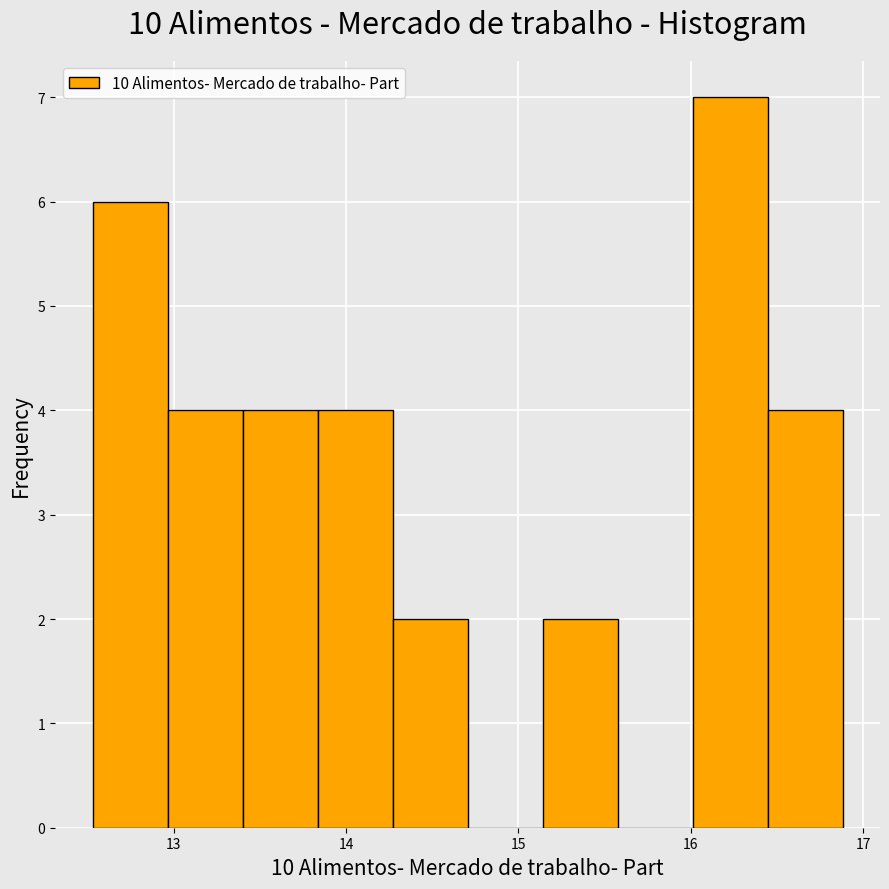

Over which range of the x-axis is the bar tallest?

16.0 to 16.4